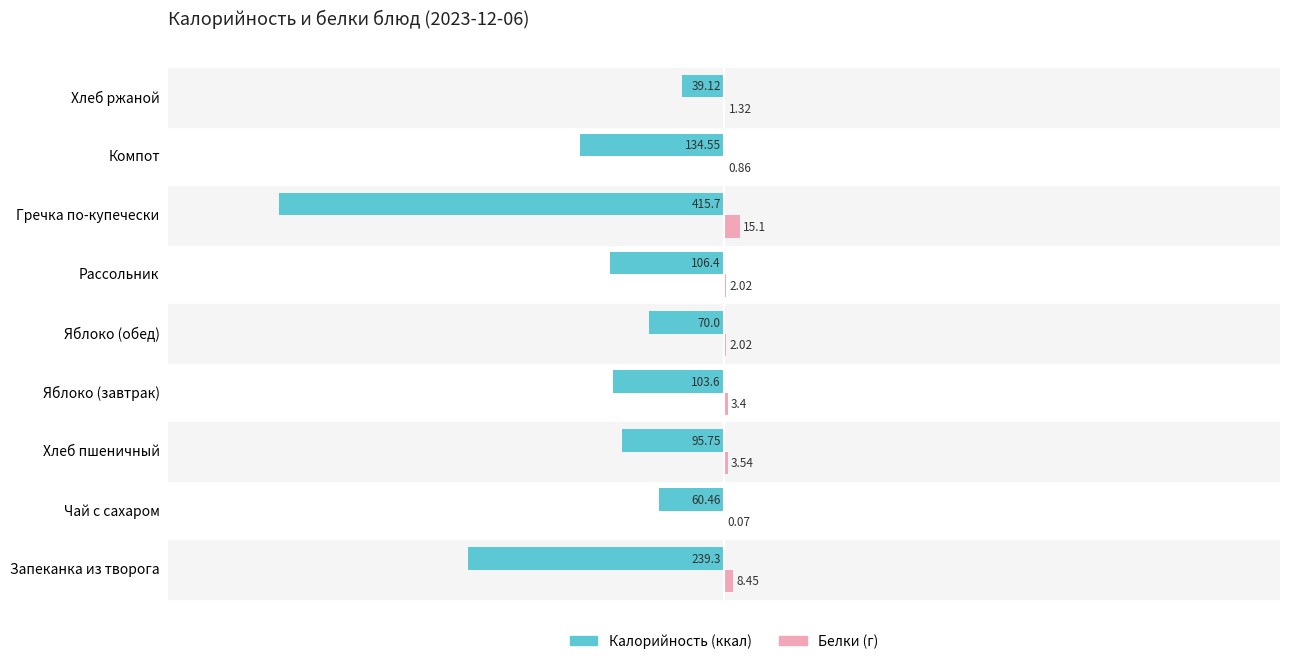

What is the total value across all series at Компот?

-133.7